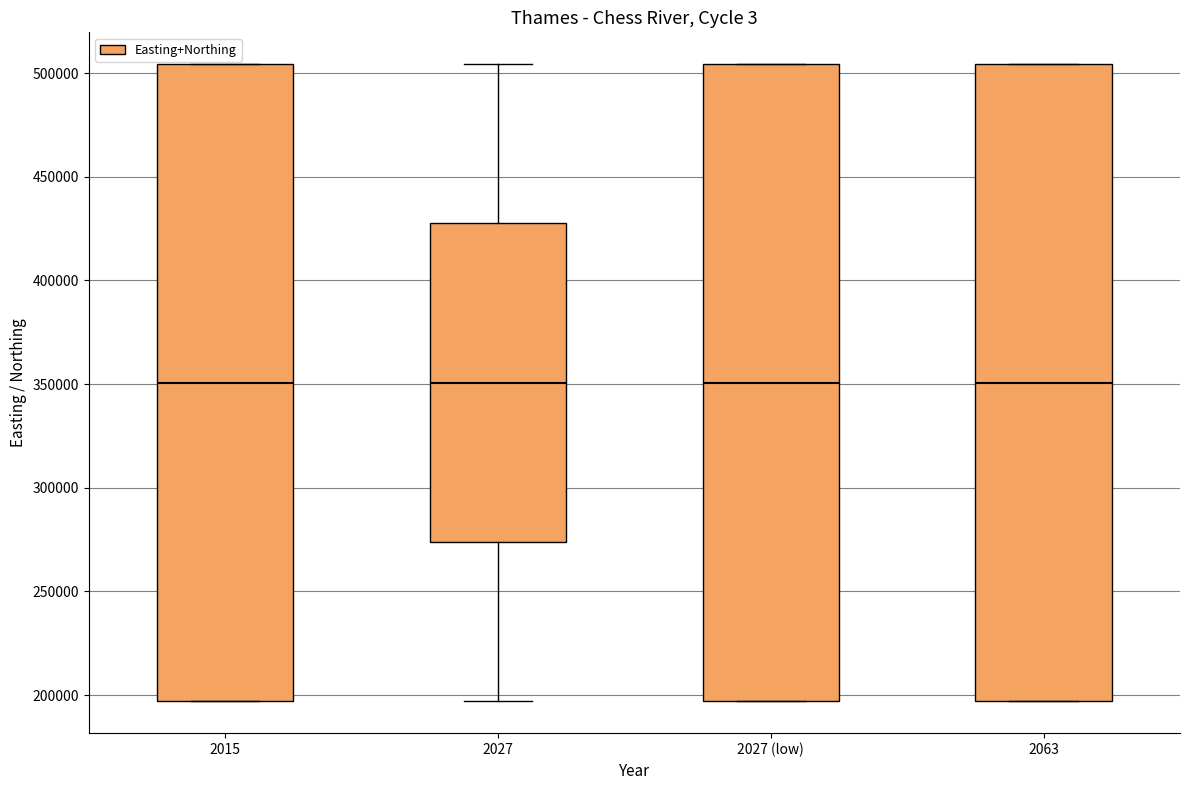

Reading left to right, transcribe this box plot: for each box, give where its median line is, the range the box spans, and where its two whiskers end, as read against the y-axis. The values are not printed on the chart, so give them approximately, as read against the axis.

2015: median 350000, box 195000 to 505000, whiskers 195000 to 505000
2027: median 350000, box 275000 to 425000, whiskers 195000 to 505000
2027 (low): median 350000, box 195000 to 505000, whiskers 195000 to 505000
2063: median 350000, box 195000 to 505000, whiskers 195000 to 505000